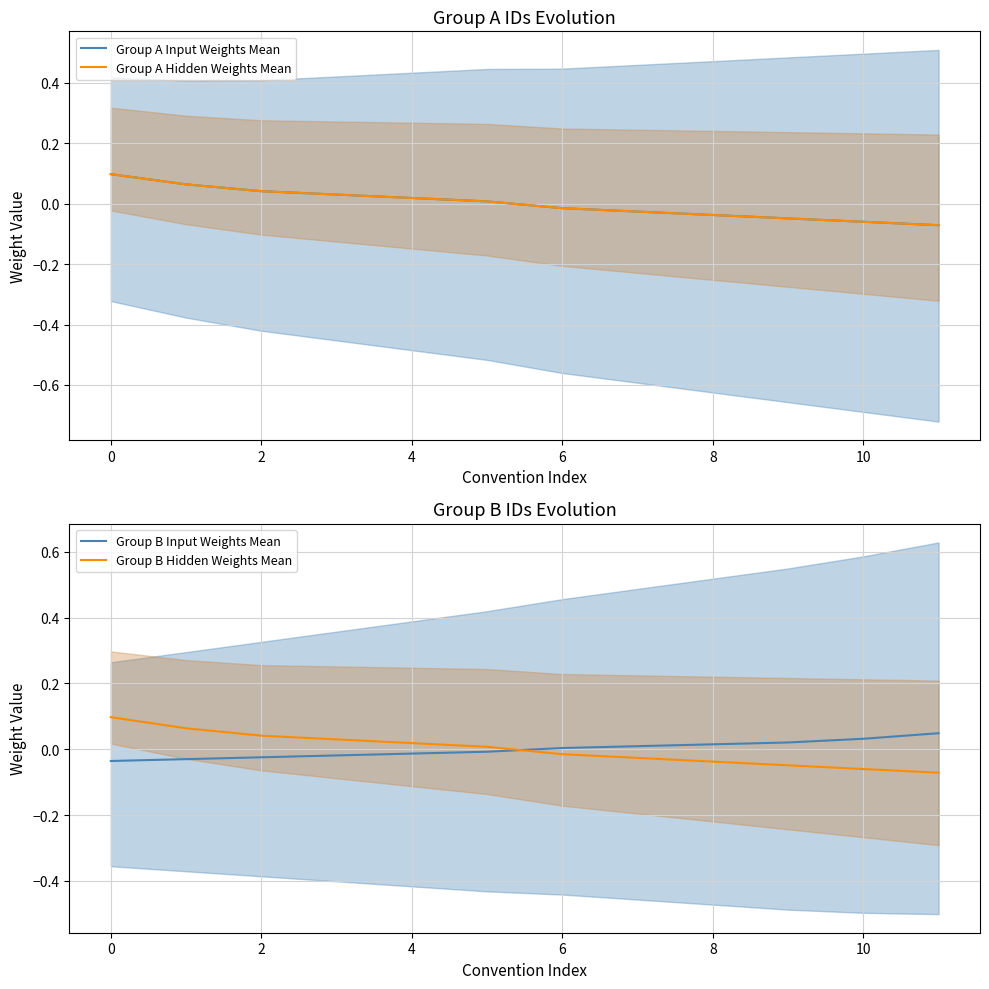

Which series ends up on top after the final intersection of Group B Input Weights Mean and Group B Hidden Weights Mean?

Group B Input Weights Mean